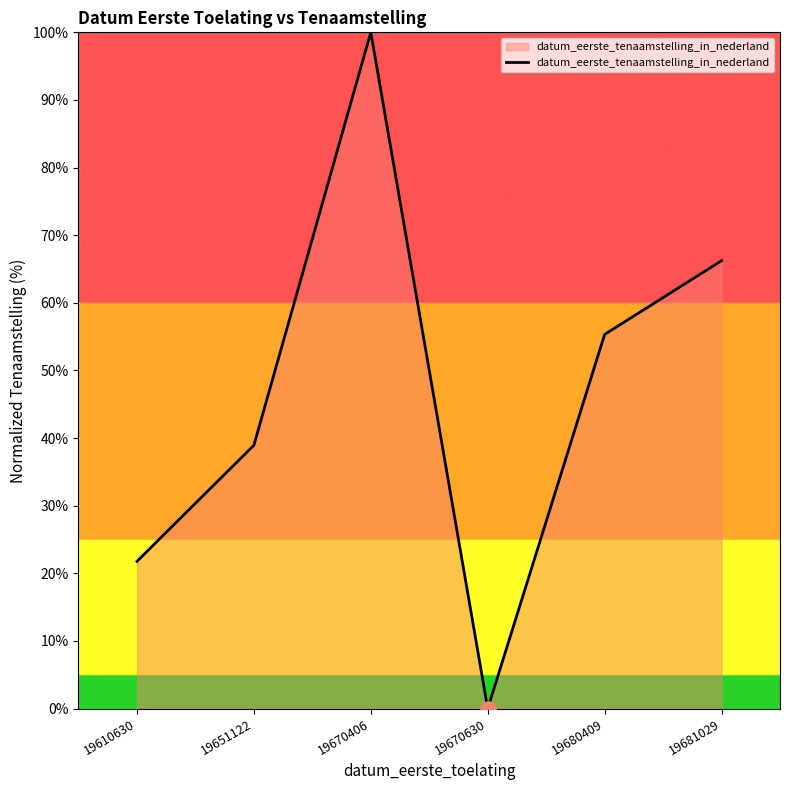

Which has a higher value, 19681029 or 19651122?

19681029